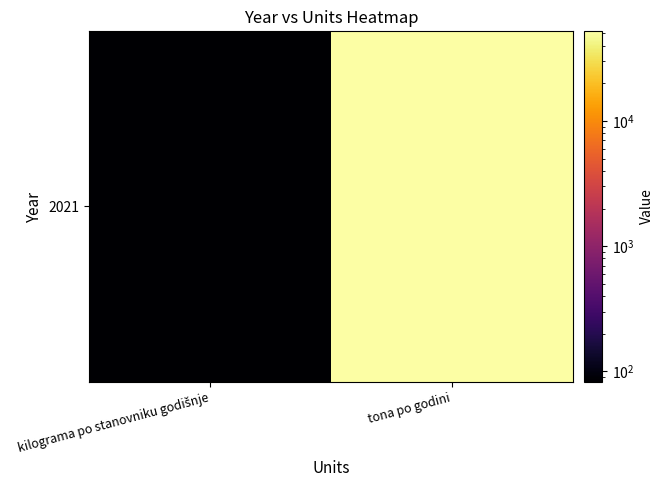

How many data points are less than 51988?

1